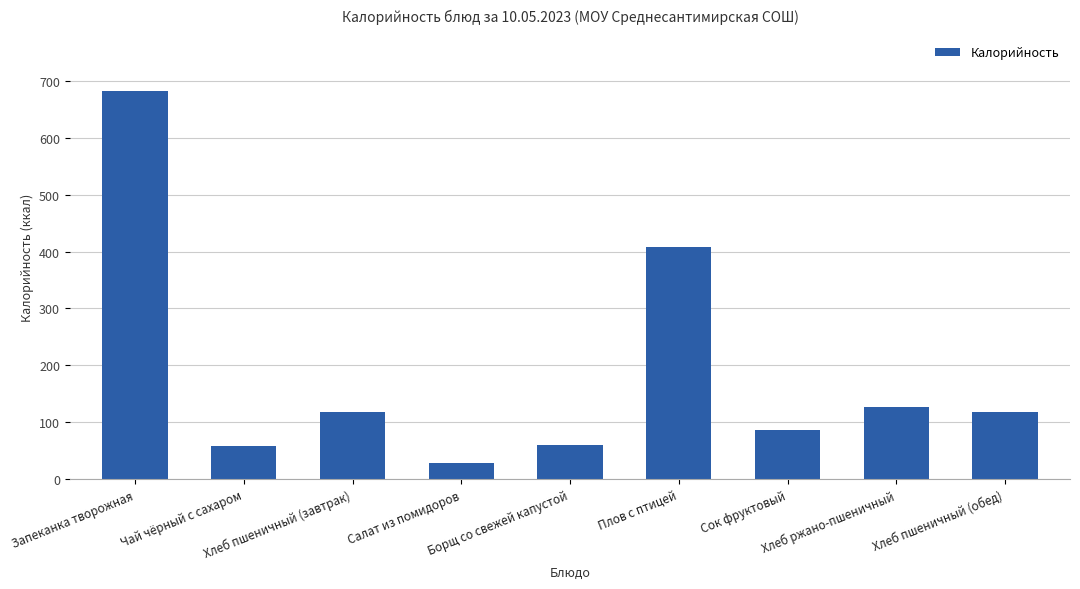

What is the label of the 2nd bar from the right?

Хлеб ржано-пшеничный